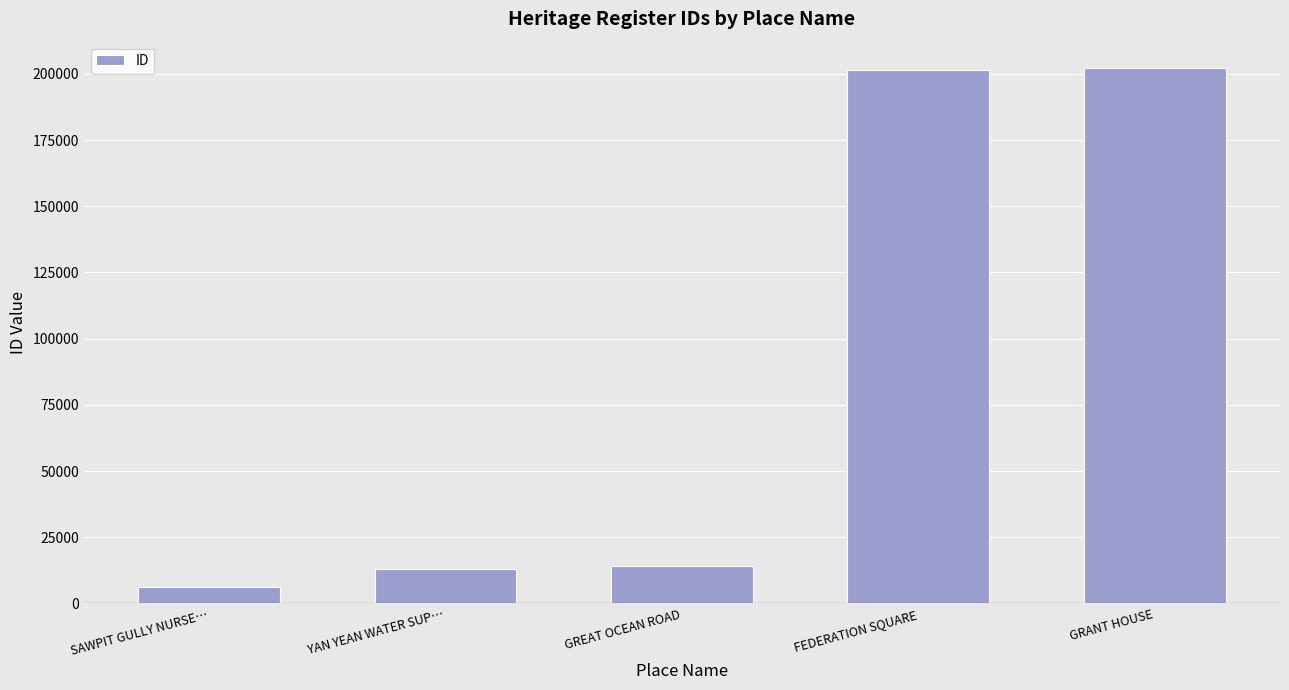

How many distinct data groups are displayed?

1